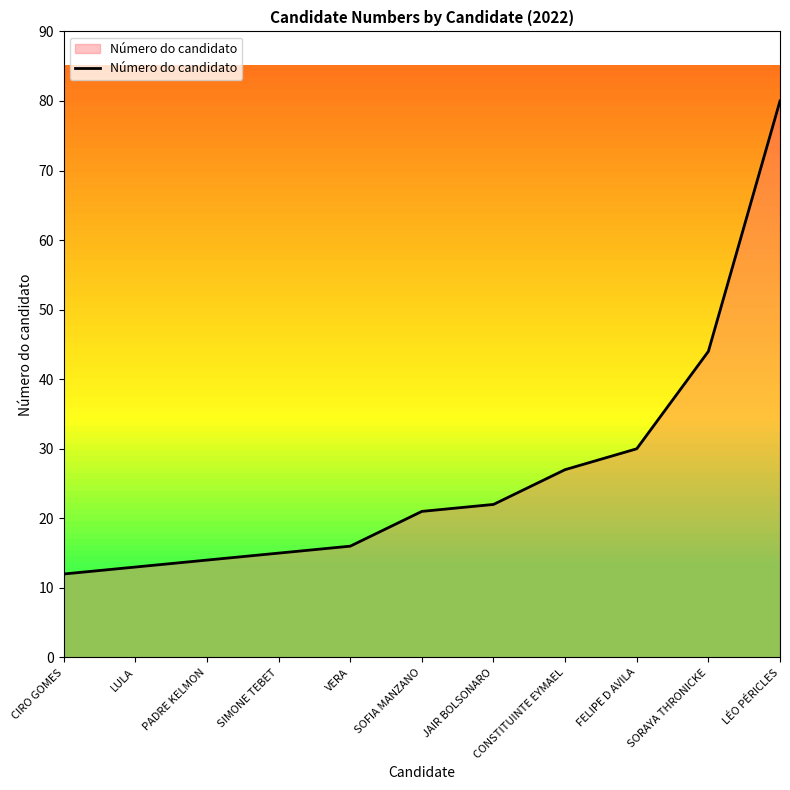

True or false: there are more than 2 points higher than both neighbors.

False